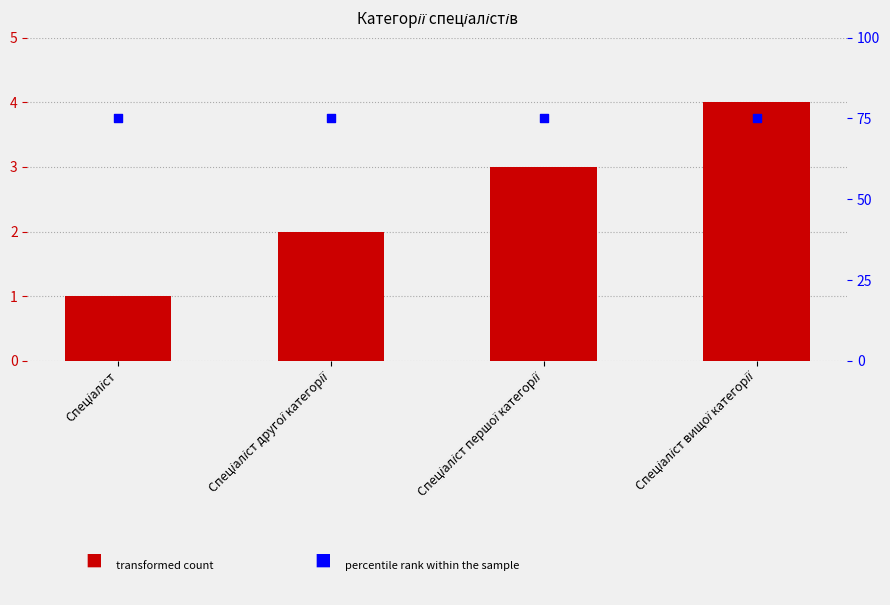

Which series contains the highest Y value?

percentile rank within the sample